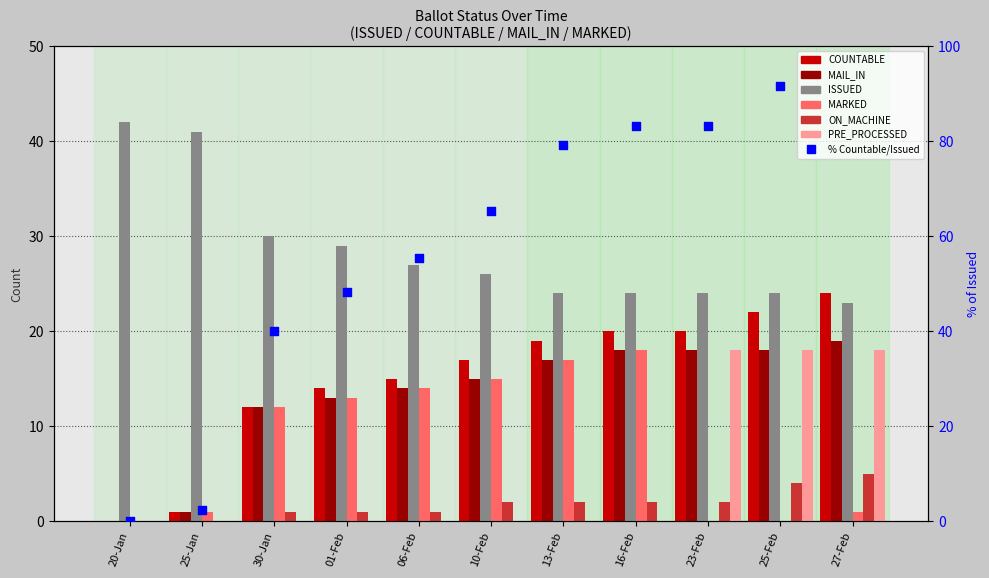

What are all the series names shown in the legend?

COUNTABLE, MAIL_IN, ISSUED, MARKED, ON_MACHINE, PRE_PROCESSED